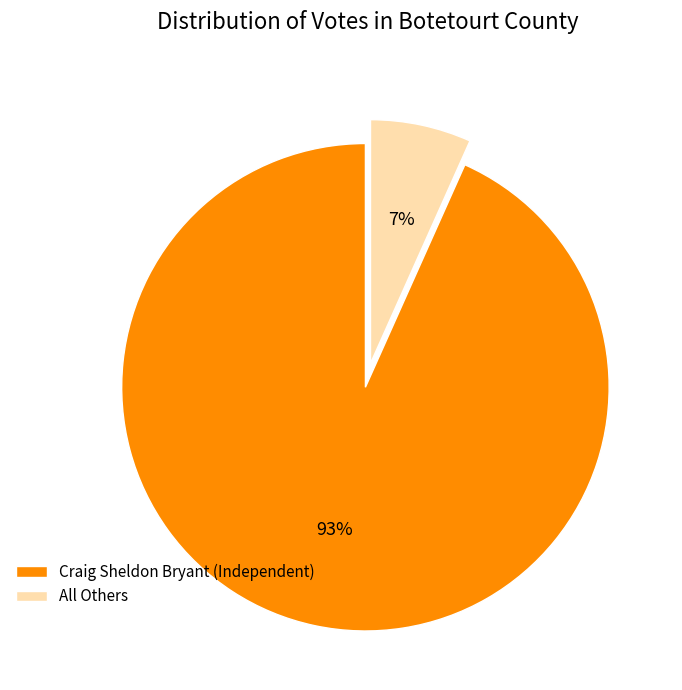

Which has a higher value, Craig Sheldon Bryant (Independent) or All Others?

Craig Sheldon Bryant (Independent)